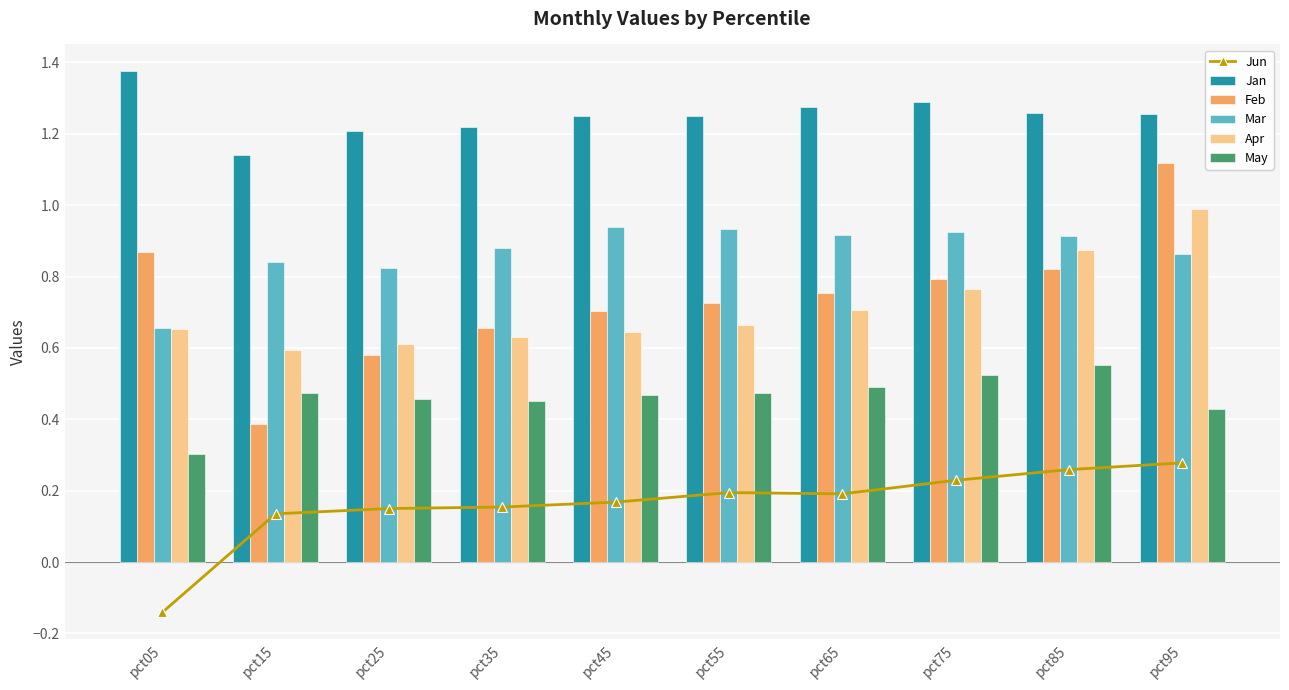

What is the difference between the highest and lowest values at pct65?

1.1